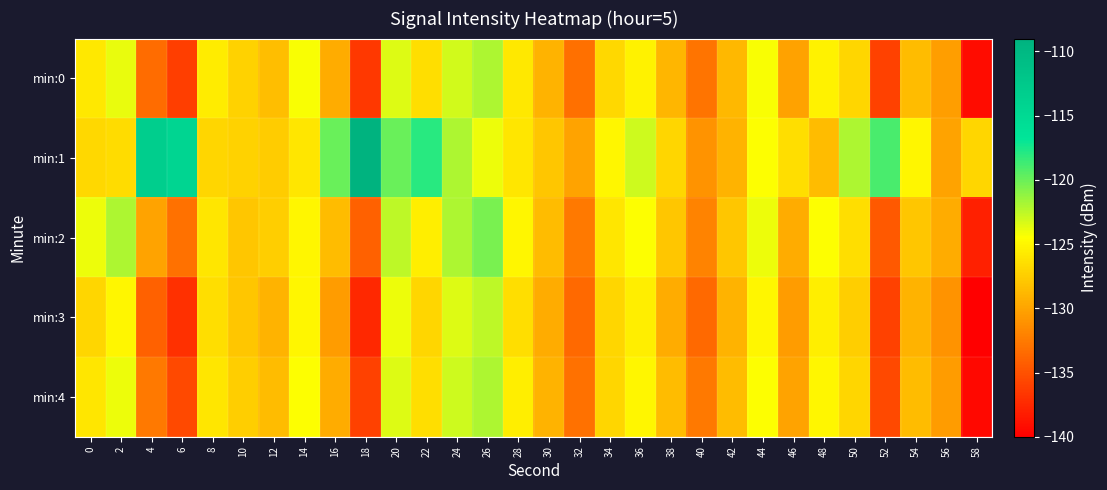

Reading right to left, transcribe all the data shown in this chart.

min:0: 58=-139.2	56=-130.4	54=-128.6	52=-135.9	50=-127.0	48=-125.3	46=-130.1	44=-124.4	42=-128.8	40=-132.9	38=-129.0	36=-125.3	34=-126.9	32=-133.2	30=-129.1	28=-125.9	26=-122.0	24=-123.1	22=-126.5	20=-123.4	18=-136.6	16=-129.6	14=-124.4	12=-128.4	10=-127.3	8=-125.7	6=-136.2	4=-133.4	2=-123.9	0=-125.9
min:1: 58=-127.0	56=-130.0	54=-125.0	52=-119.0	50=-122.0	48=-128.5	46=-126.5	44=-124.5	42=-129.0	40=-131.0	38=-127.0	36=-123.0	34=-125.0	32=-130.0	30=-128.0	28=-126.0	26=-124.0	24=-122.0	22=-118.0	20=-120.0	18=-109.2	16=-119.9	14=-126.0	12=-127.6	10=-127.2	8=-127.0	6=-114.4	4=-113.3	2=-126.6	0=-126.8
min:2: 58=-138.0	56=-129.5	54=-128.0	52=-134.5	50=-126.5	48=-124.5	46=-129.5	44=-124.0	42=-128.0	40=-132.0	38=-128.0	36=-124.5	34=-126.0	32=-132.5	30=-128.5	28=-125.0	26=-120.5	24=-122.0	22=-125.5	20=-122.5	18=-134.0	16=-128.5	14=-125.0	12=-127.5	10=-128.0	8=-126.0	6=-133.0	4=-130.0	2=-122.0	0=-124.0
min:3: 58=-140.0	56=-131.0	54=-129.0	52=-136.0	50=-127.5	48=-125.5	46=-130.5	44=-125.0	42=-129.0	40=-133.5	38=-129.5	36=-125.5	34=-127.0	32=-133.5	30=-129.5	28=-126.5	26=-122.5	24=-123.5	22=-127.0	20=-124.0	18=-137.5	16=-130.5	14=-125.0	12=-129.0	10=-128.0	8=-126.5	6=-137.0	4=-134.0	2=-125.0	0=-127.0
min:4: 58=-139.5	56=-130.5	54=-128.5	52=-135.5	50=-127.0	48=-125.0	46=-130.0	44=-124.5	42=-128.5	40=-132.5	38=-128.5	36=-125.0	34=-127.0	32=-133.0	30=-129.0	28=-125.5	26=-122.0	24=-123.0	22=-126.5	20=-123.5	18=-136.0	16=-129.5	14=-124.5	12=-128.5	10=-127.5	8=-126.0	6=-135.5	4=-132.5	2=-124.0	0=-126.0